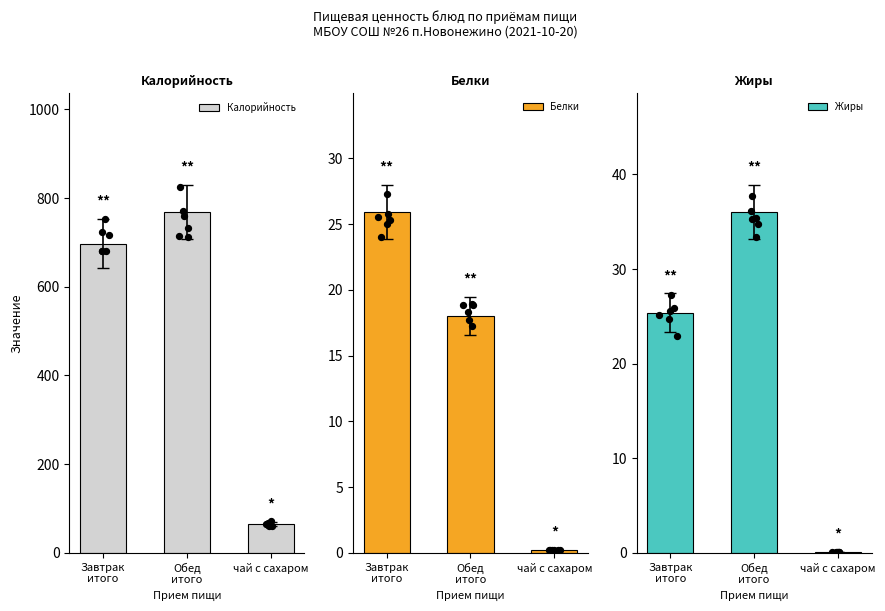

Which series has the largest Y range (max minus min)?

Калорийность